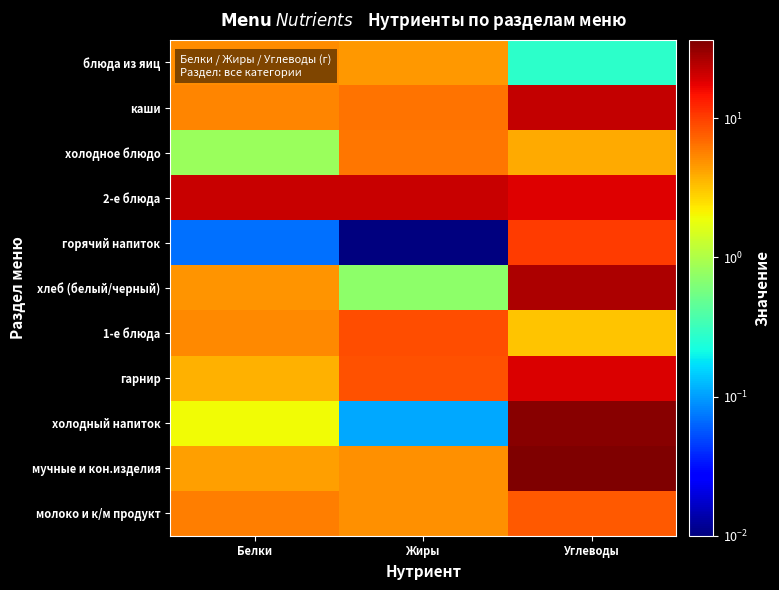

What is the maximum value shown in the chart?

36.5